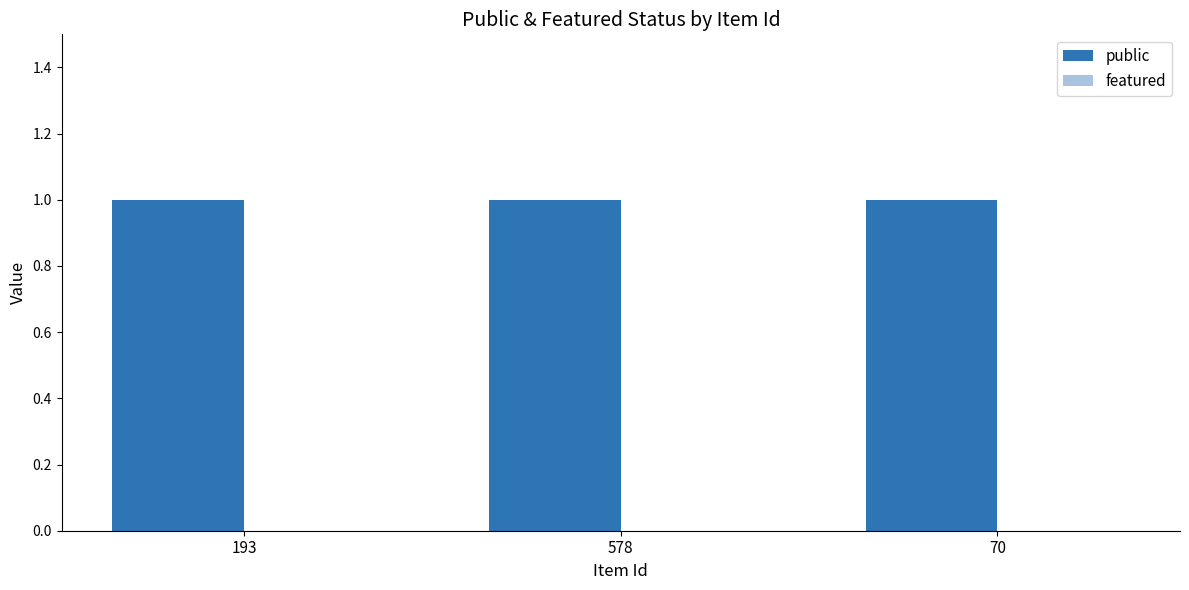

Which series has the largest range (max minus min)?

public